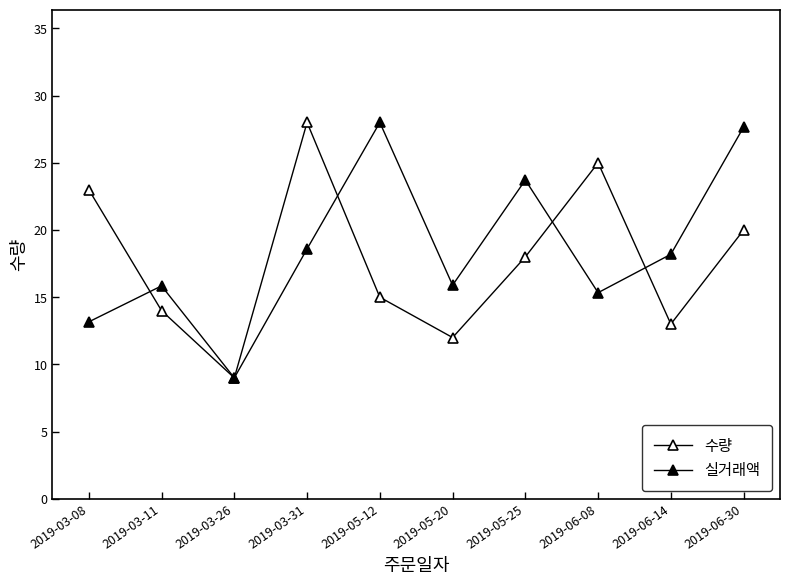

What is the label of the 3rd point from the right?

2019-06-08